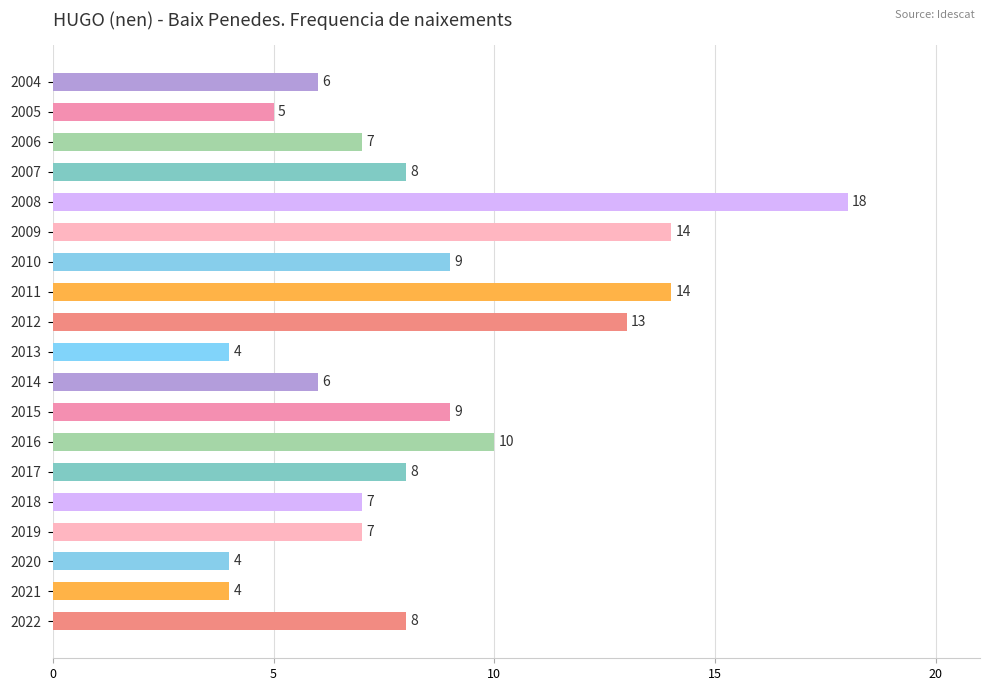

Reading bottom to top, extract all data points from this chart.

2022=8	2021=4	2020=4	2019=7	2018=7	2017=8	2016=10	2015=9	2014=6	2013=4	2012=13	2011=14	2010=9	2009=14	2008=18	2007=8	2006=7	2005=5	2004=6